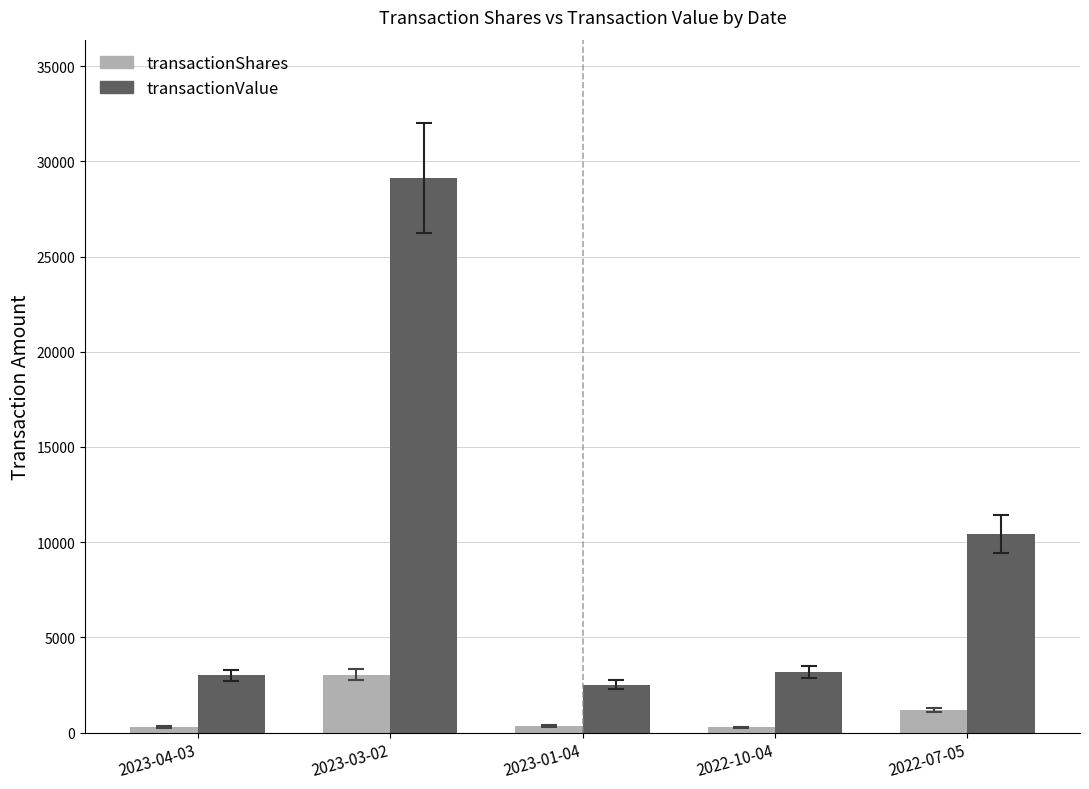

How many series are shown in this chart?

2